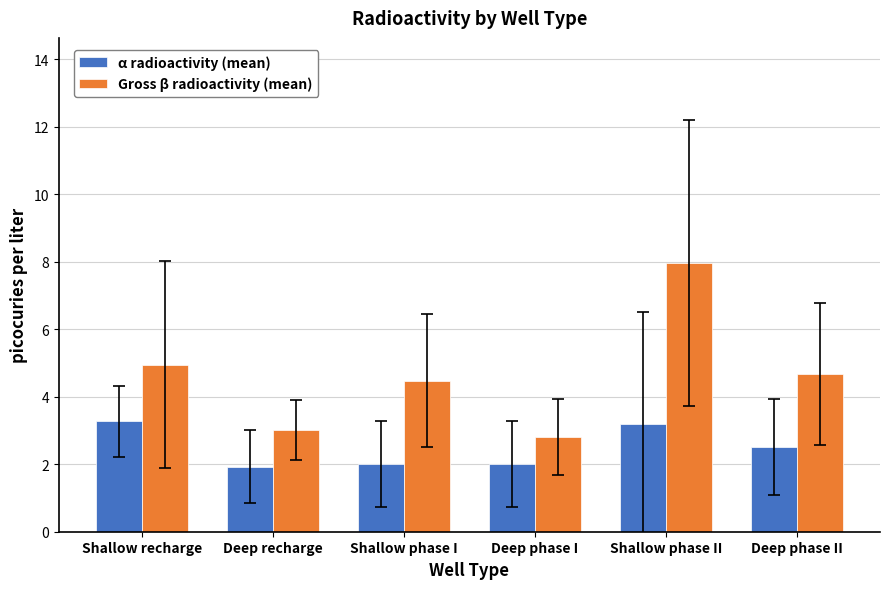

What is the maximum value for Gross β radioactivity (mean)?

8.0